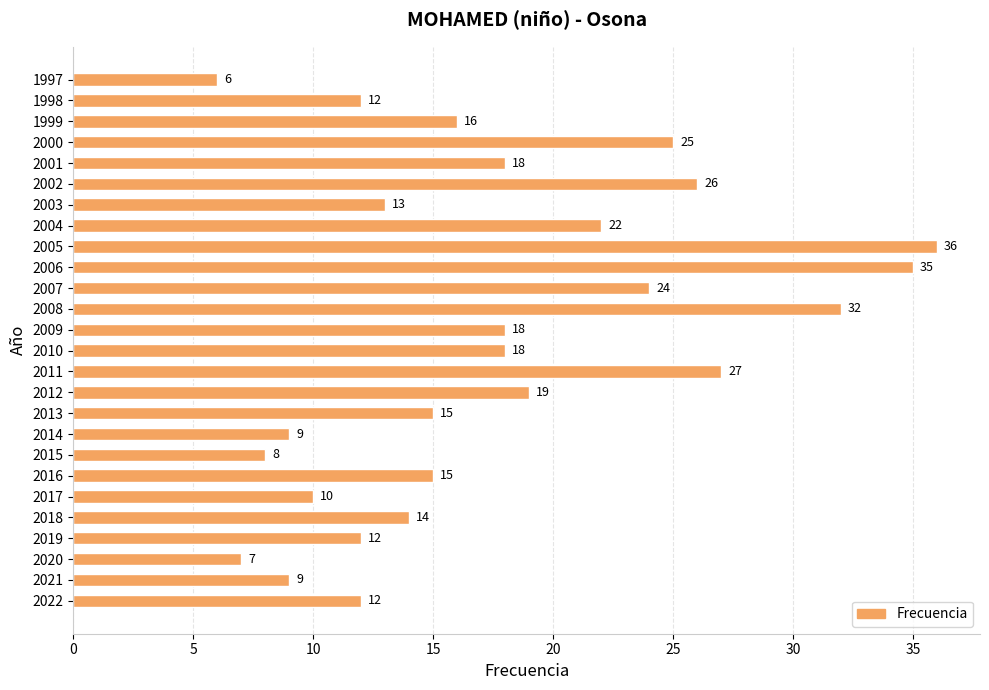

At which label is the value closest to 21?

2004